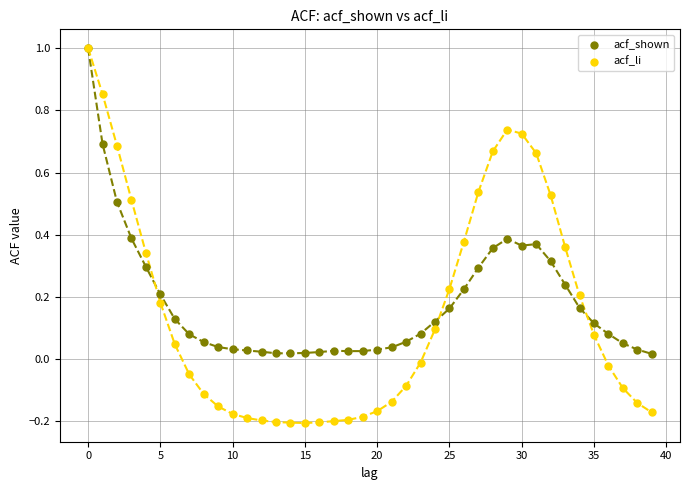

What are all the series names shown in the legend?

acf_shown, acf_li